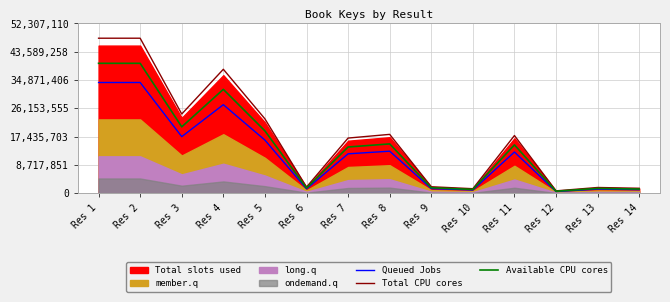

Read the Total CPU cores value at Res 14.

1531066.9